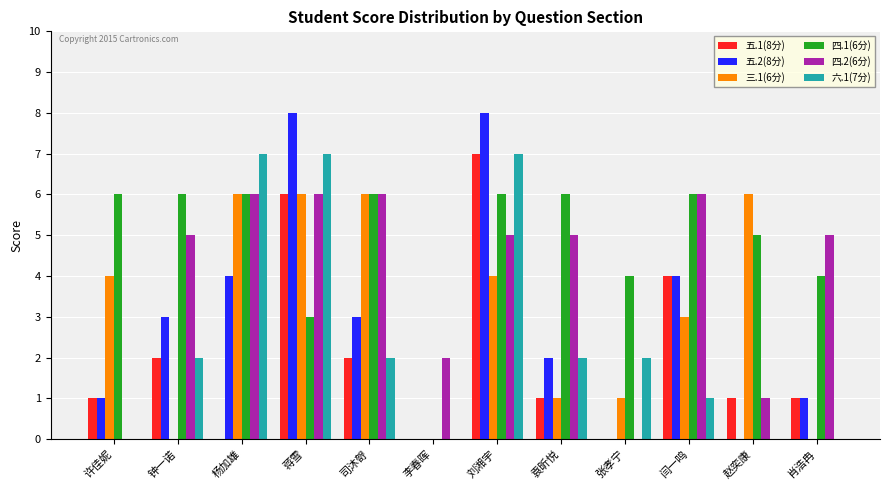

What is the total value across all series at 袁昕悦?

17